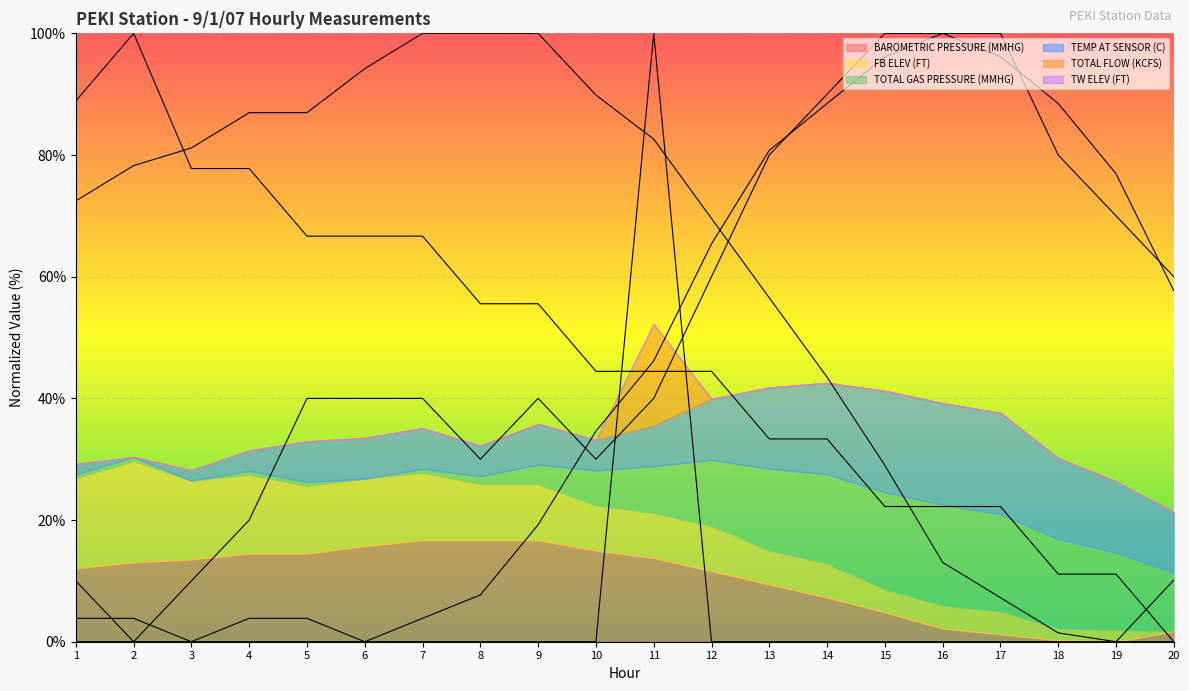

What is the difference between the second highest and minimum values in the BAROMETRIC PRESSURE (MMHG) series?

100.0